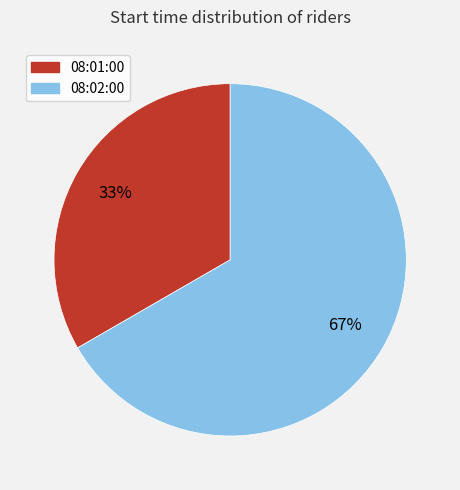

Which slice is the smallest?

08:01:00